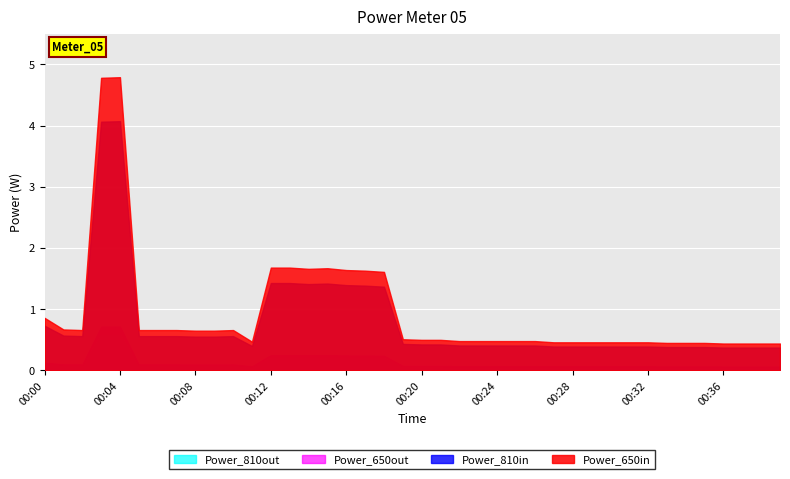

Rank the categories by value from lowest to highest.

00:36, 00:37, 00:38, 00:39, 00:33, 00:34, 00:35, 00:27, 00:28, 00:29, 00:30, 00:31, 00:32, 00:11, 00:22, 00:23, 00:24, 00:25, 00:26, 00:20, 00:21, 00:19, 00:08, 00:09, 00:02, 00:05, 00:06, 00:07, 00:10, 00:01, 00:00, 00:18, 00:17, 00:16, 00:14, 00:15, 00:12, 00:13, 00:03, 00:04